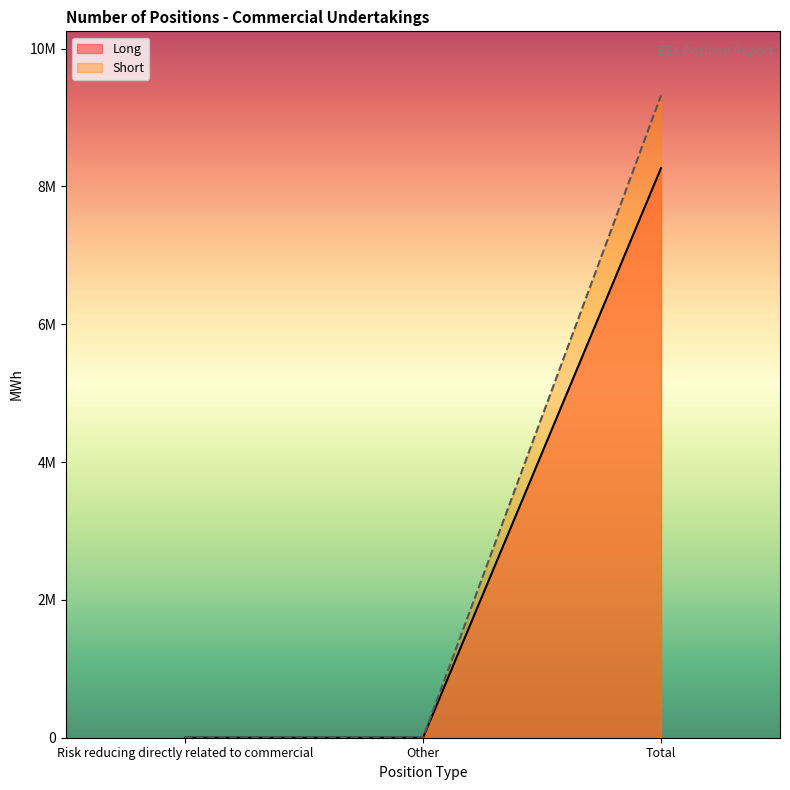

What is the greatest value displayed?

9317500